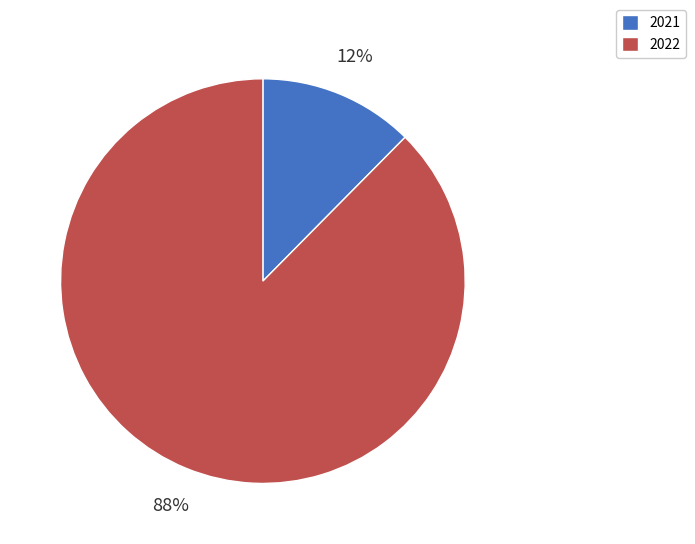

Rank the categories by value from lowest to highest.

2021, 2022